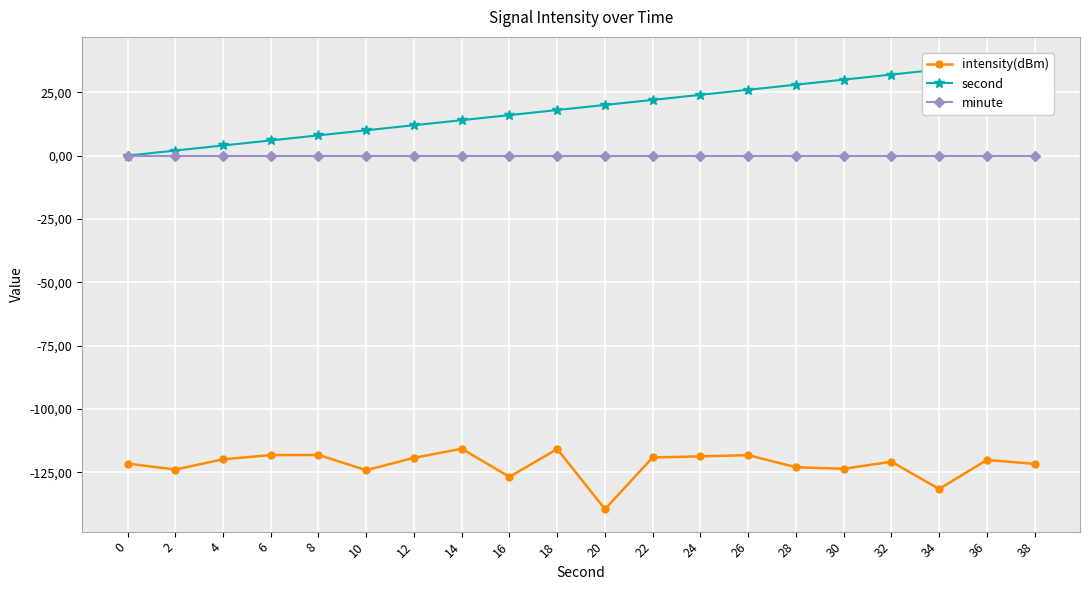

Which series changed the most between 20 and 24?

intensity(dBm)